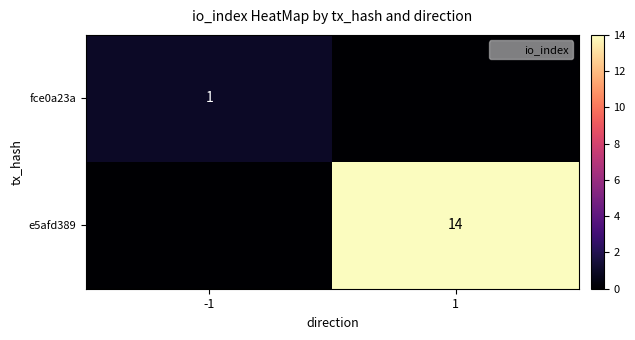

Rank the categories by e5afd389 value from lowest to highest.

-1, 1